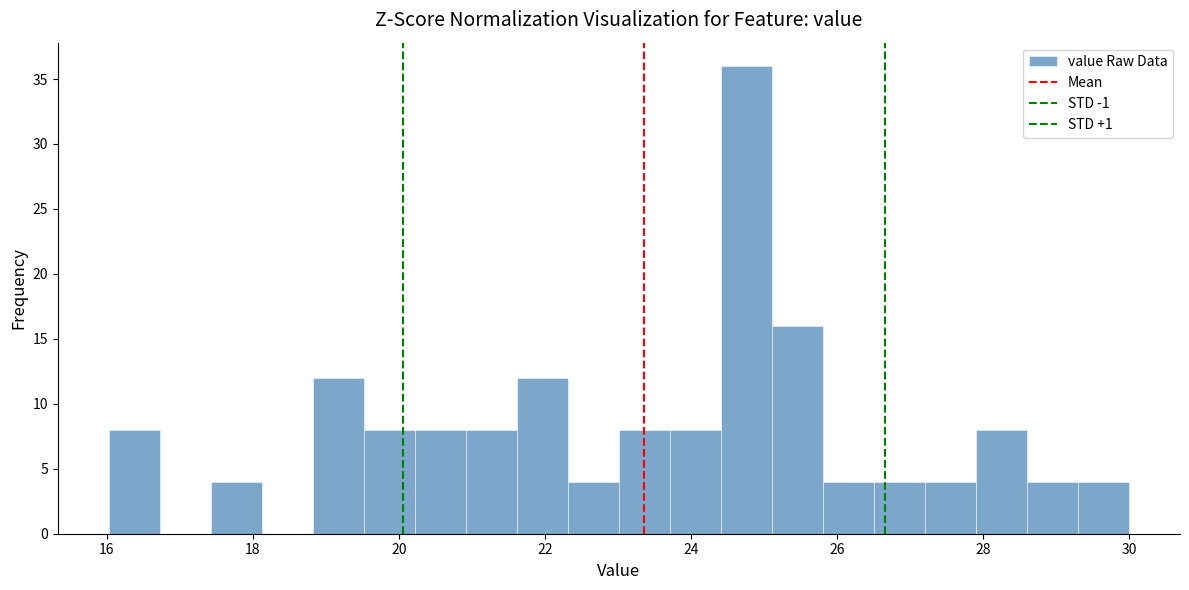

Around what value on the x-axis is the tallest bar? Give the approximate position of its centre, as read against the axis.

24.8